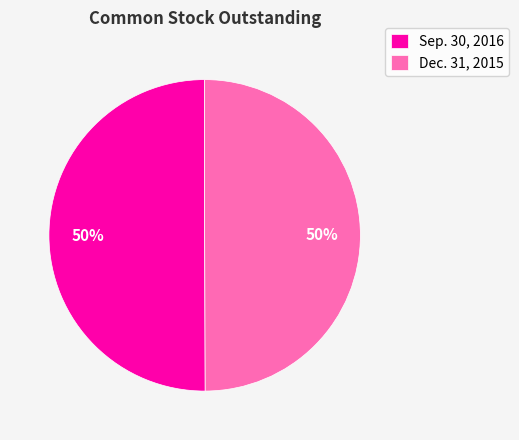

Approximately how many times larger is the value at Sep. 30, 2016 compared to Dec. 31, 2015?

1.0